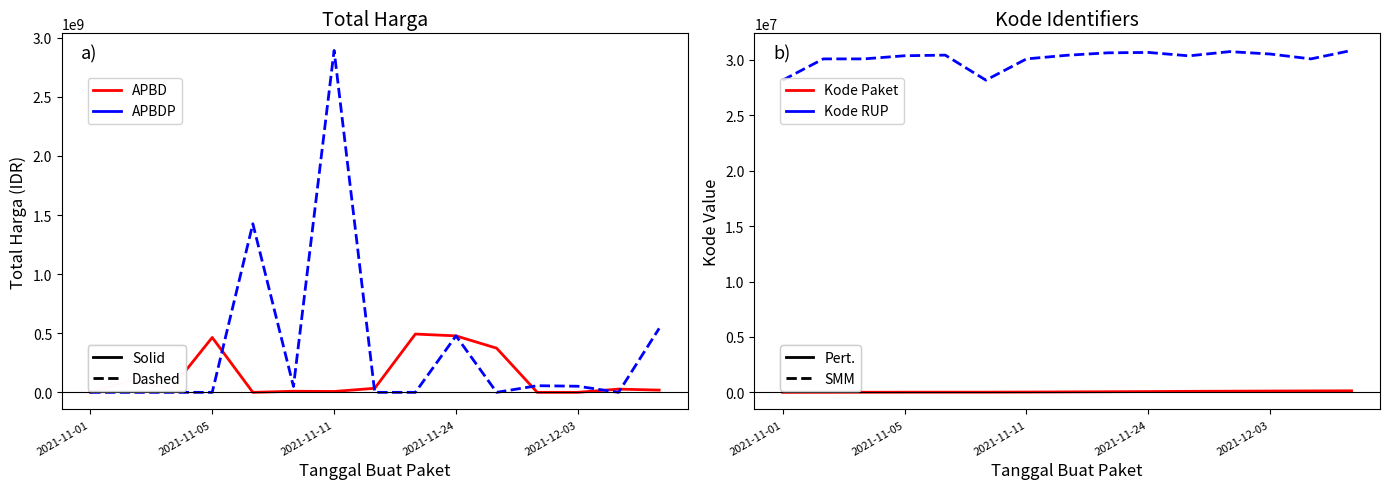

Reading left to right, extract all data points from this chart.

APBD: 333600	98772570	34000000	464002100	0	9180000	7401240	34292000	493000000	477600000	373404000	0	0	27412000	18900000
APBDP: 0	0	0	0	1425867900	49730040	2892122000	0	0	477600000	0	56152800	51601000	0	541071000
Kode Paket: 464	5449	8530	13652	16823	17272	27891	40112	55826	70453	91101	103541	117783	128516	137876
Kode RUP: 28171087	30089034	30089034	30372232	30428912	28171469	30089034	30416731	30636058	30670893	30363247	30745112	30527421	30089034	30852642